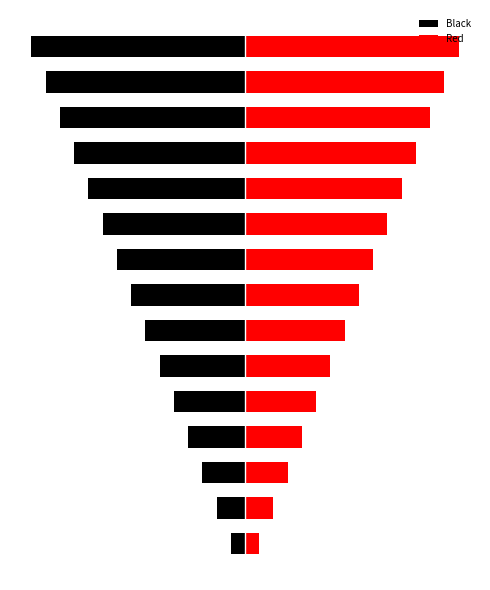

Where is Red nearest to the value 8?

7